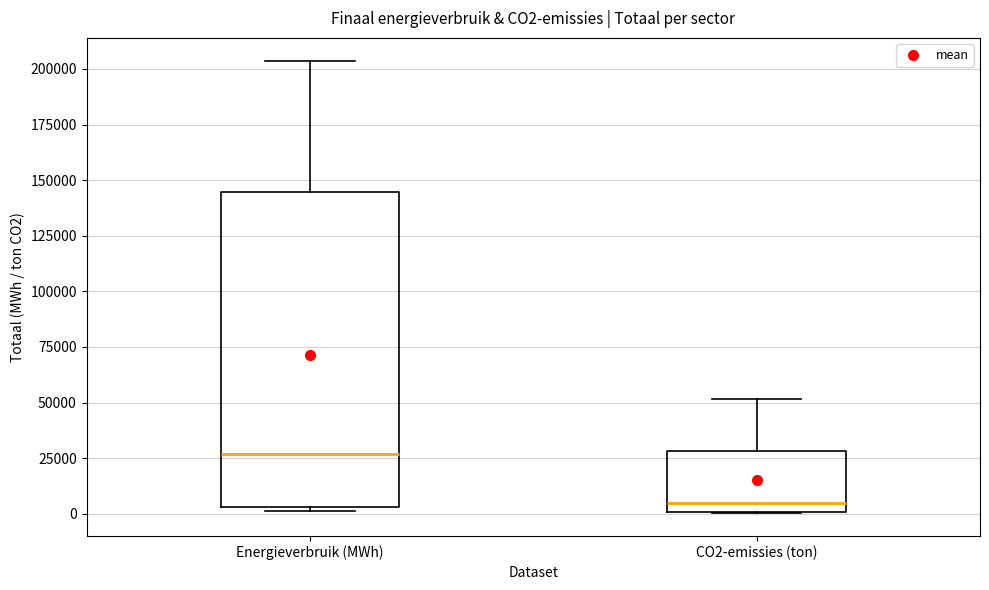

Which box's median line is the highest?

Energieverbruik (MWh)